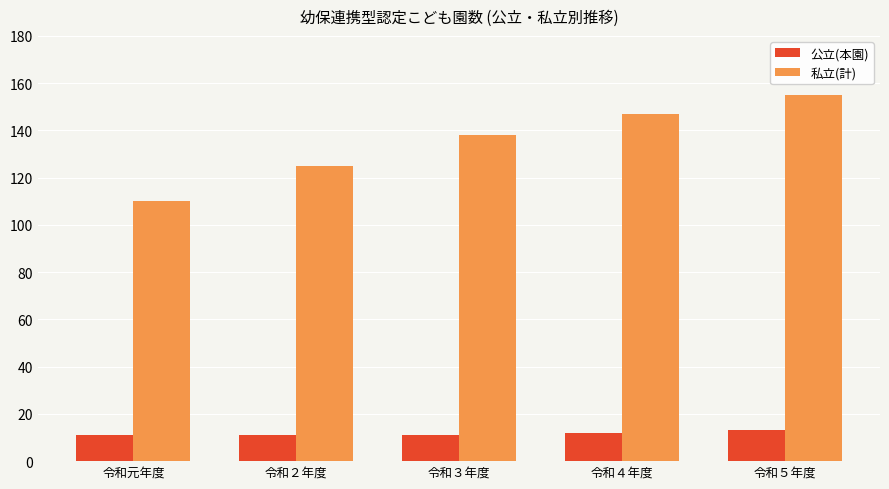

Are the bars horizontal?

No